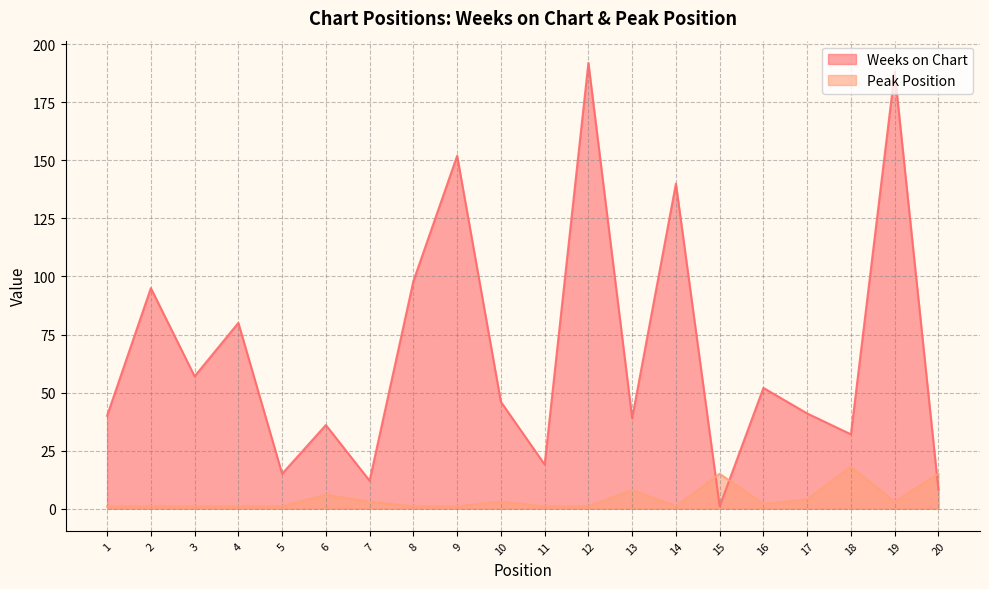

Does the chart display data point markers on the line(s)?

No